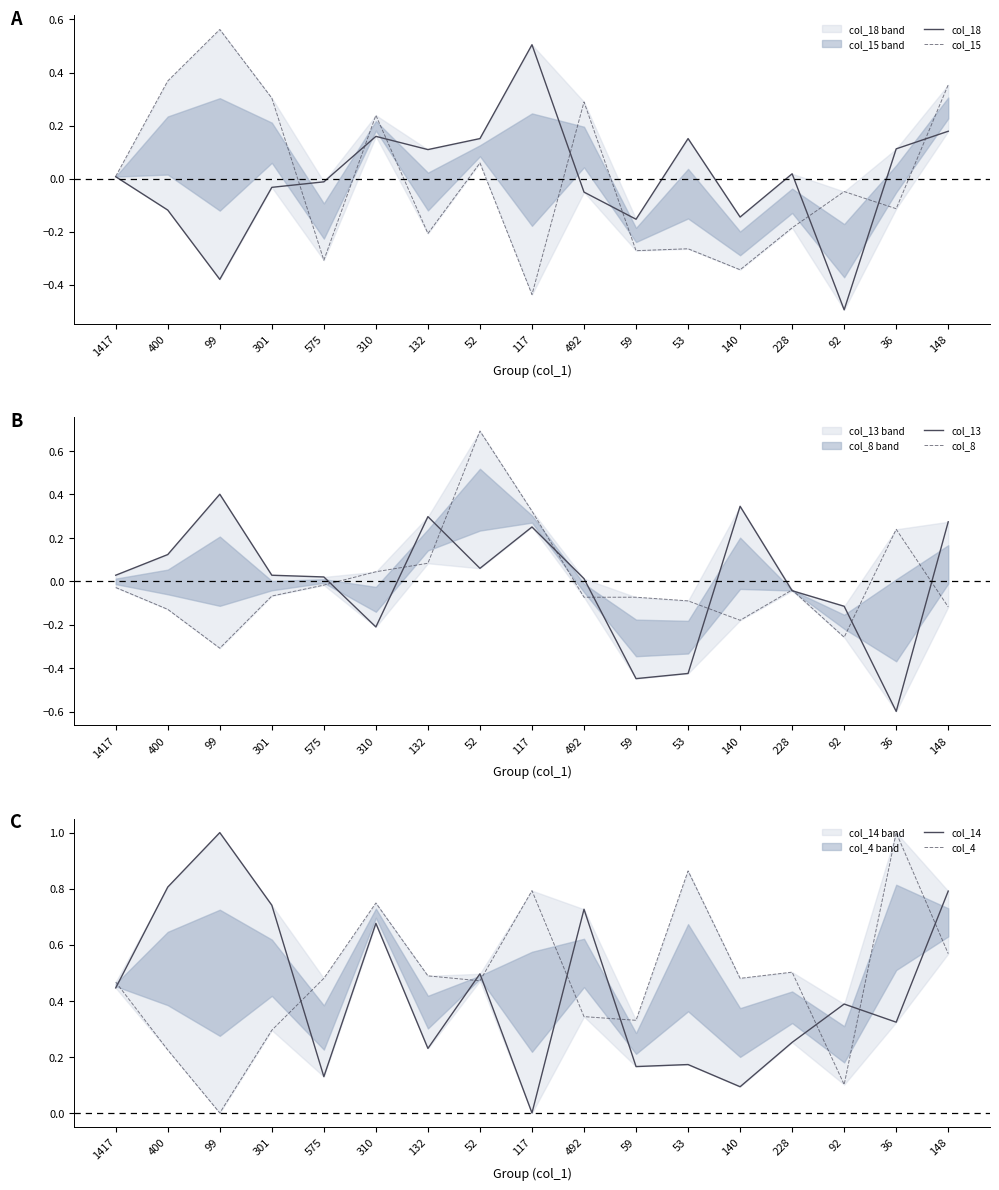

What is the difference between the maximum and second lowest values in the col_18 series?

0.9